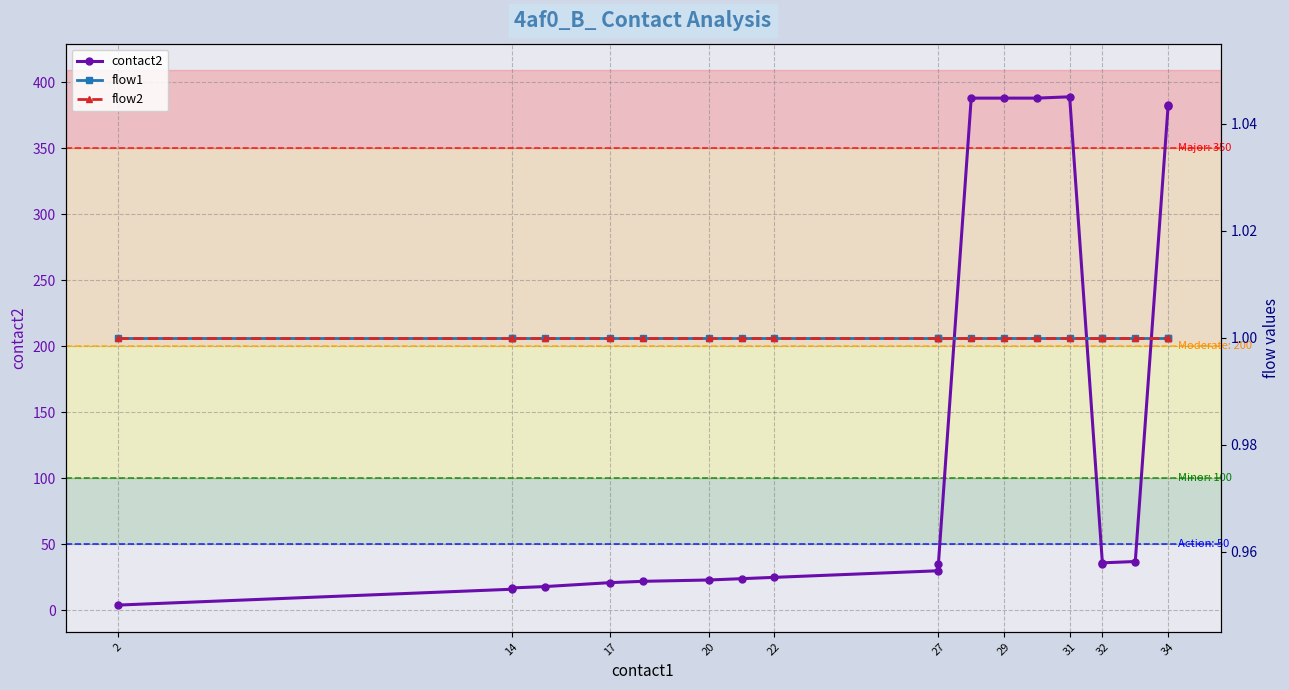

True or false: flow2 has a value of 0 at 31.

False